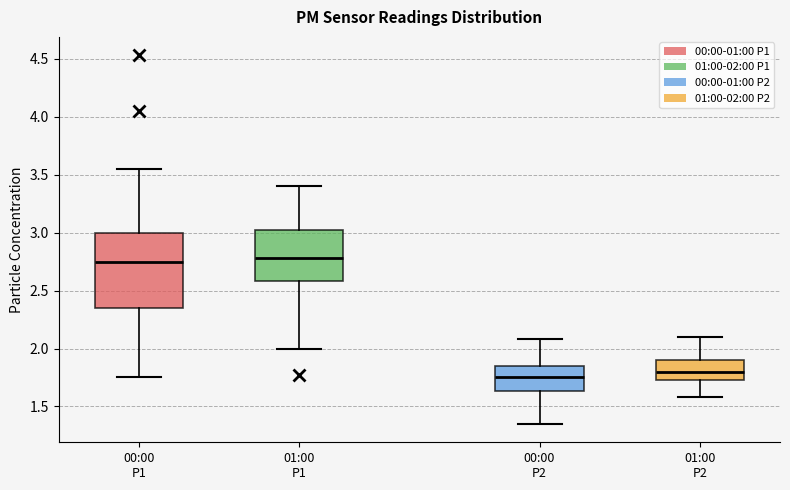

Comparing the boxes themselves (not the whiskers), which one is the tallest?

00:00 P1